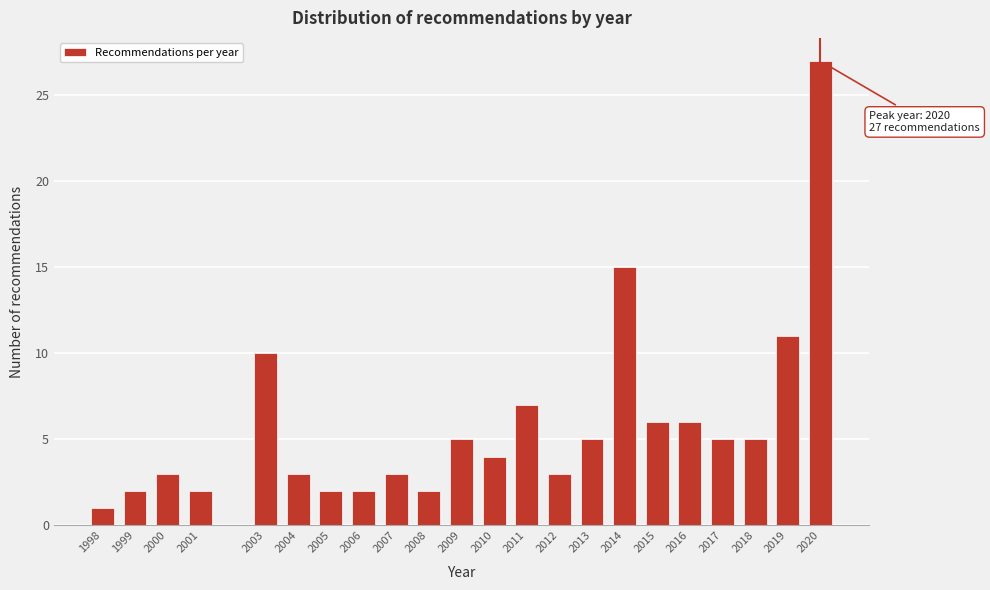

Reading left to right, list all the values displayed in this chart.

1	2	3	2	10	3	2	2	3	2	5	4	7	3	5	15	6	6	5	5	11	27